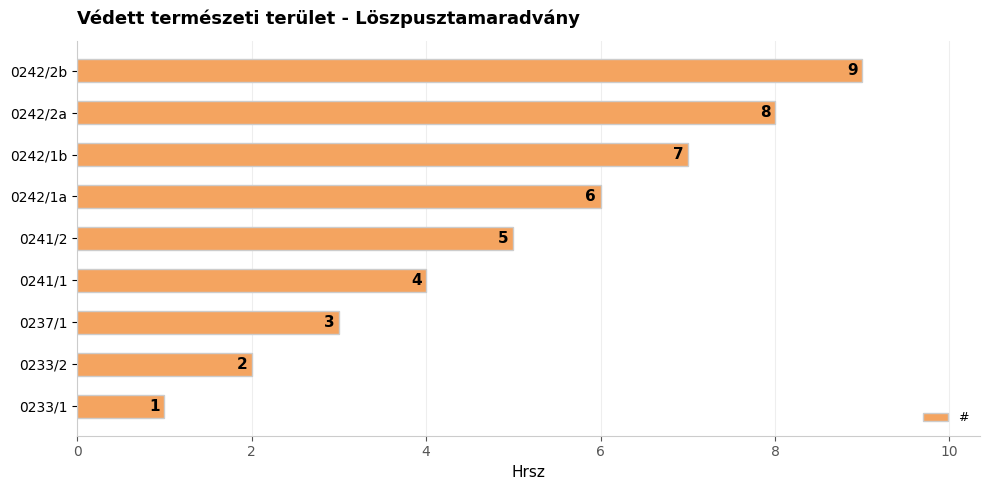

What is the maximum value shown in the chart?

9